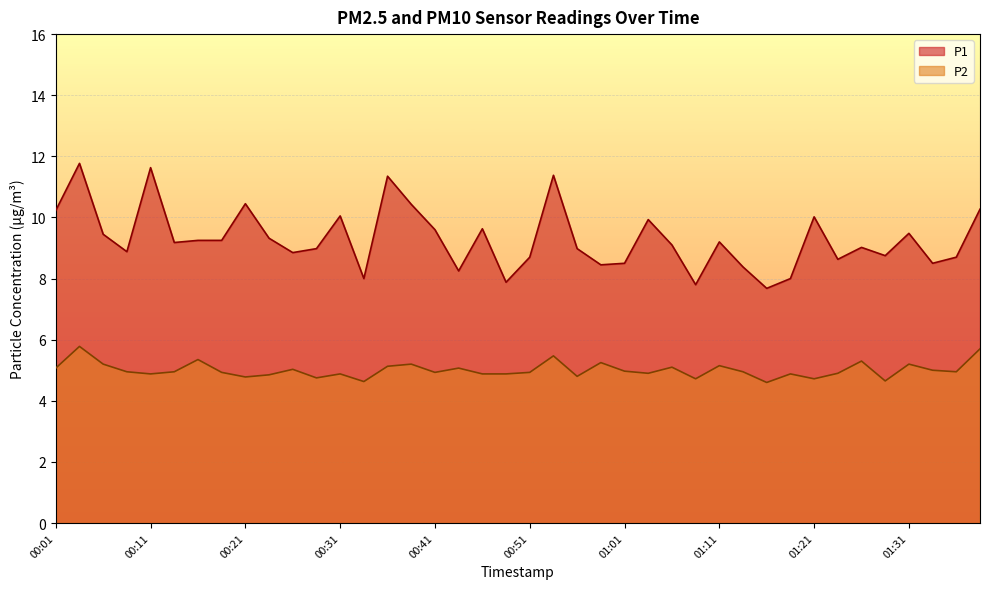

At which category does the chart reach its minimum across all series?

01:16